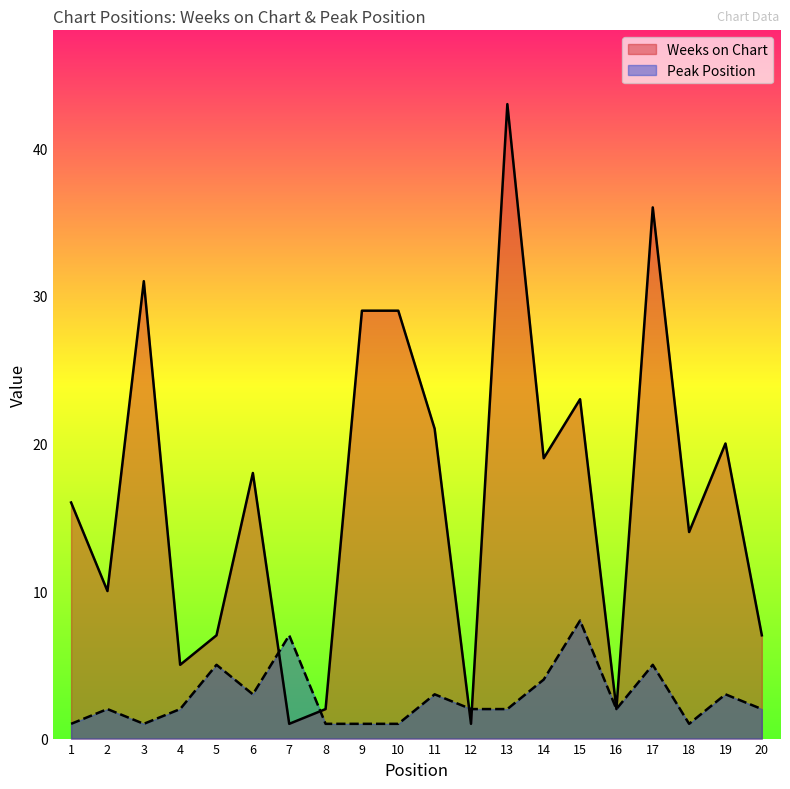

At which category does Peak Position reach its first local peak?

2